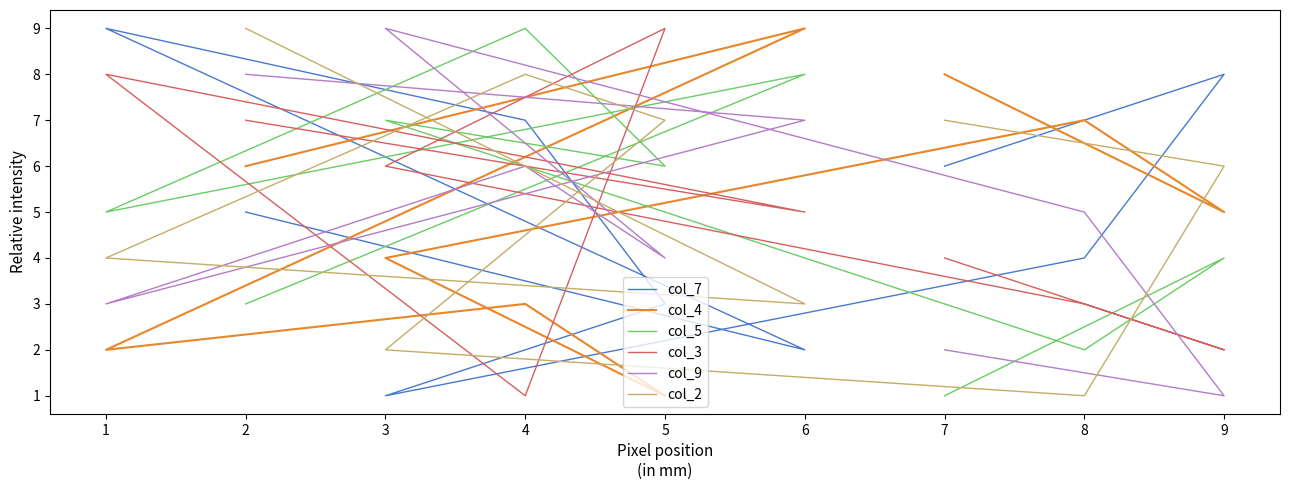

Count the number of categories in the chart.

9